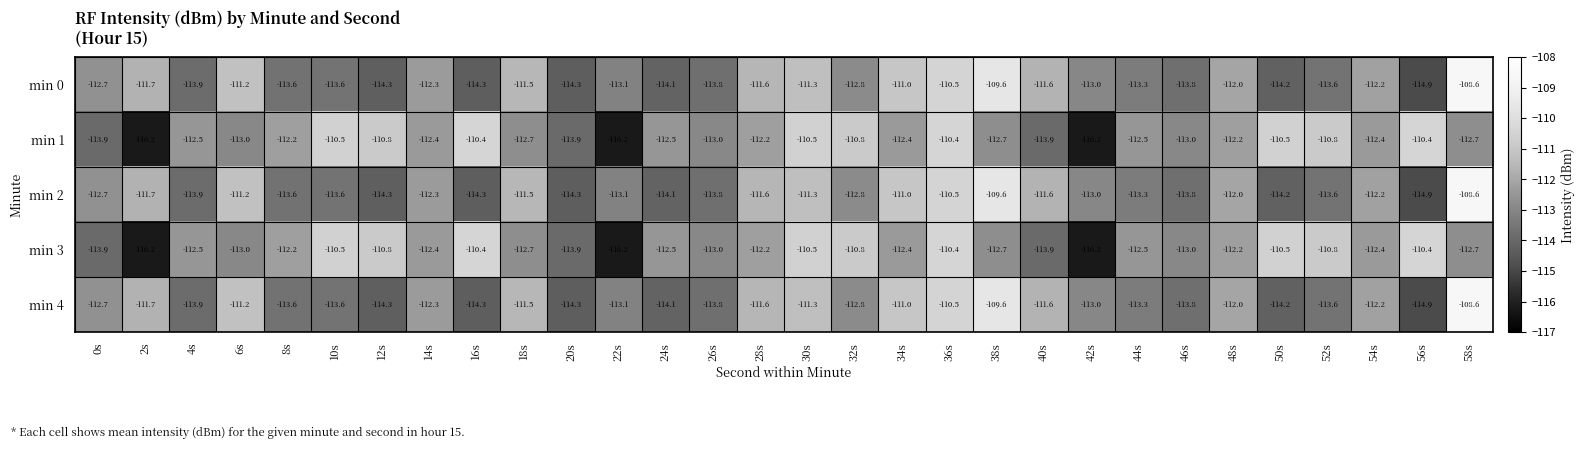

How many values in the min 0 series are below -112?

19